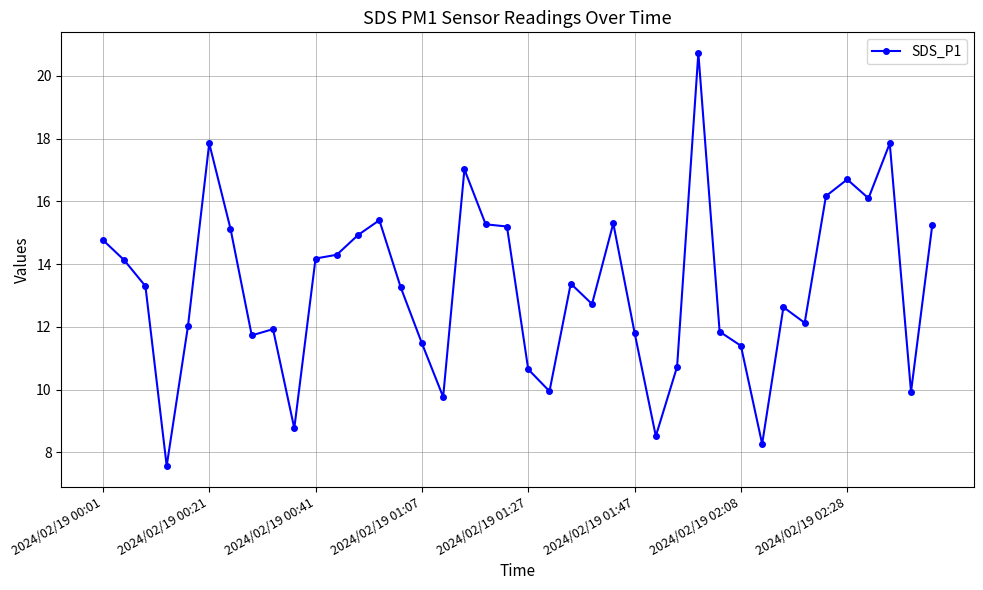

What is the greatest value displayed?

20.7